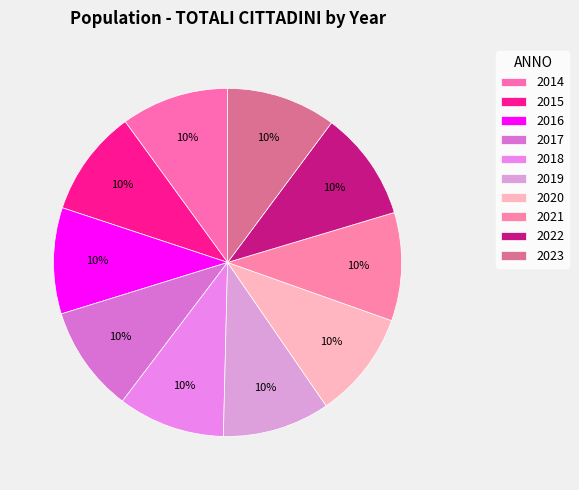

True or false: 2014 accounts for 1% of the total.

False